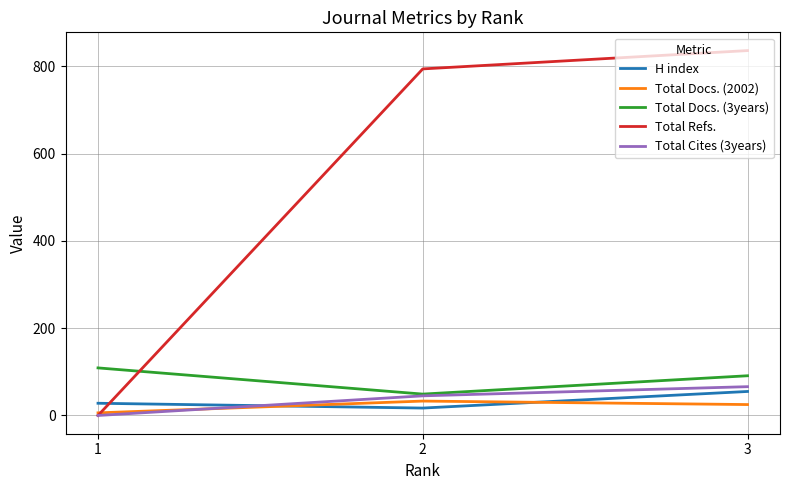

Reading left to right, transcribe all the data shown in this chart.

H index: 3=55	2=17	1=28
Total Docs. (2002): 3=25	2=33	1=6
Total Docs. (3years): 3=91	2=49	1=109
Total Refs.: 3=836	2=794	1=0
Total Cites (3years): 3=66	2=45	1=0